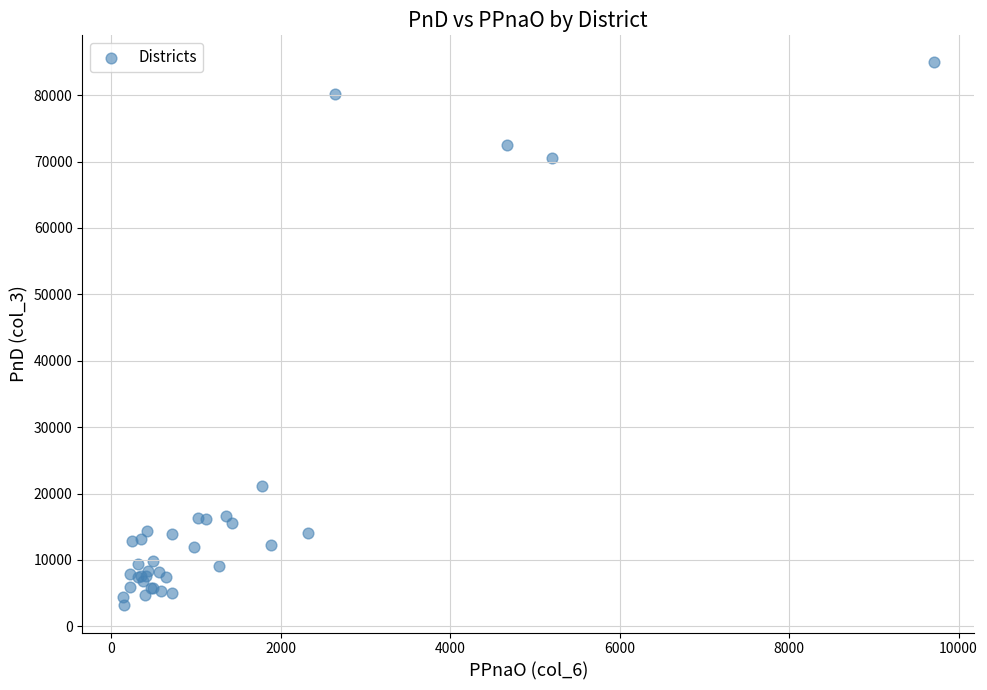

What Y value in the scatter plot is closest to 44041?

21145